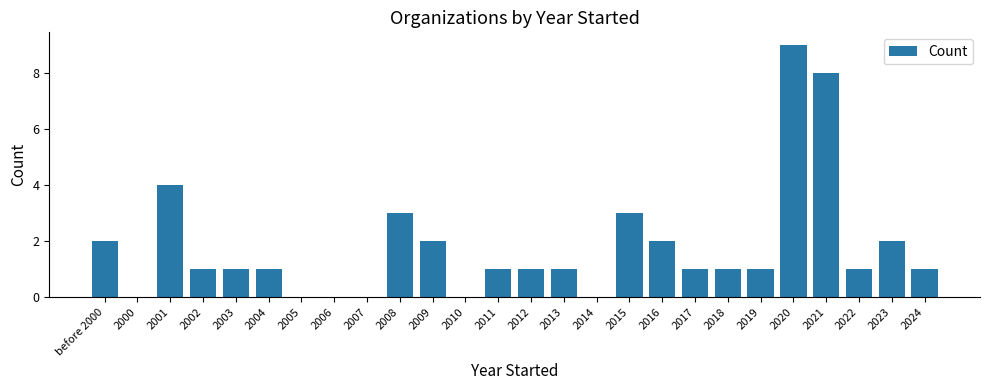

Is it true that the value at 2014 is -4?

False